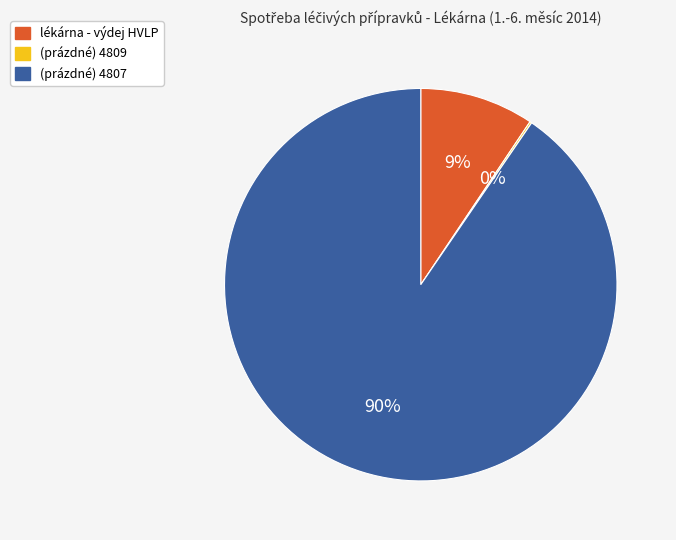

True or false: lékárna - výdej HVLP accounts for 3% of the total.

False